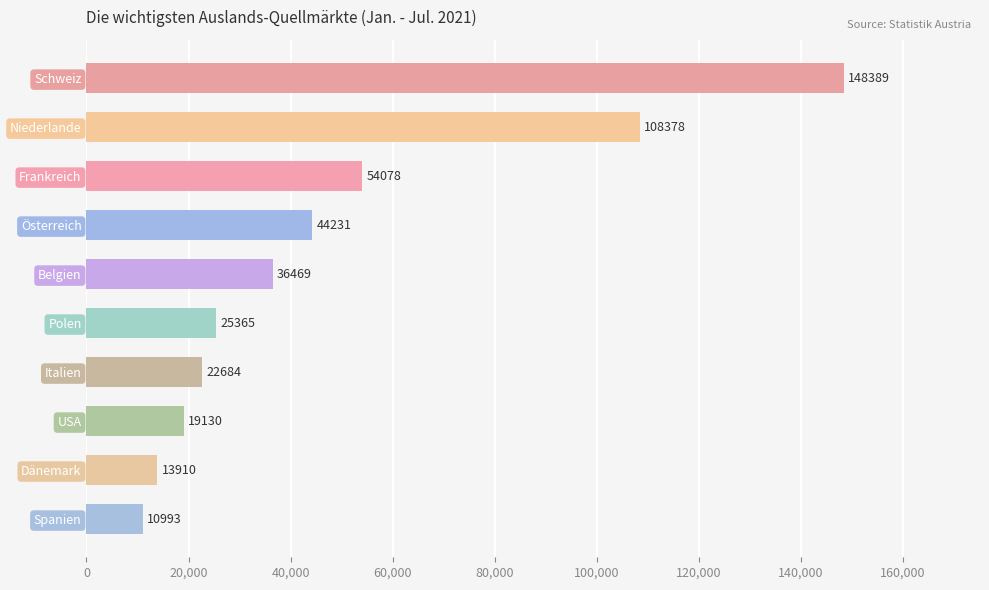

What is the difference between the second highest and second lowest values?

94468